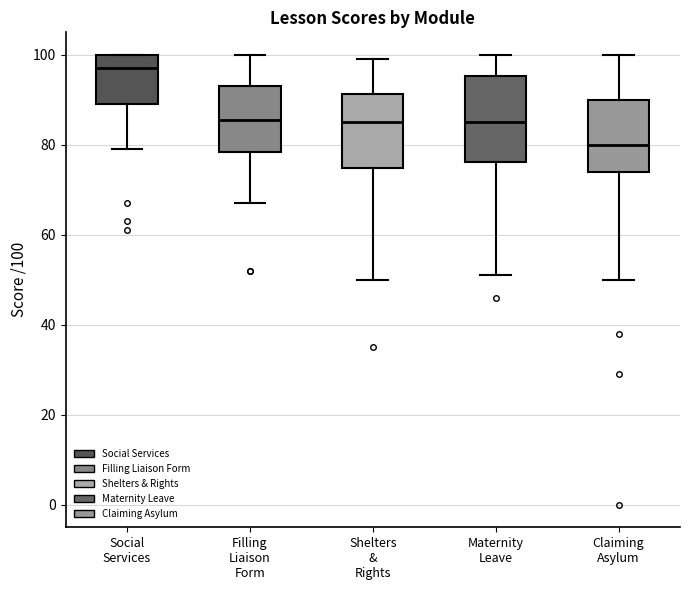

Where is the upper edge of the box for Social Services on the y-axis? The values are not printed on the chart, so give them approximately, as read against the axis.

100